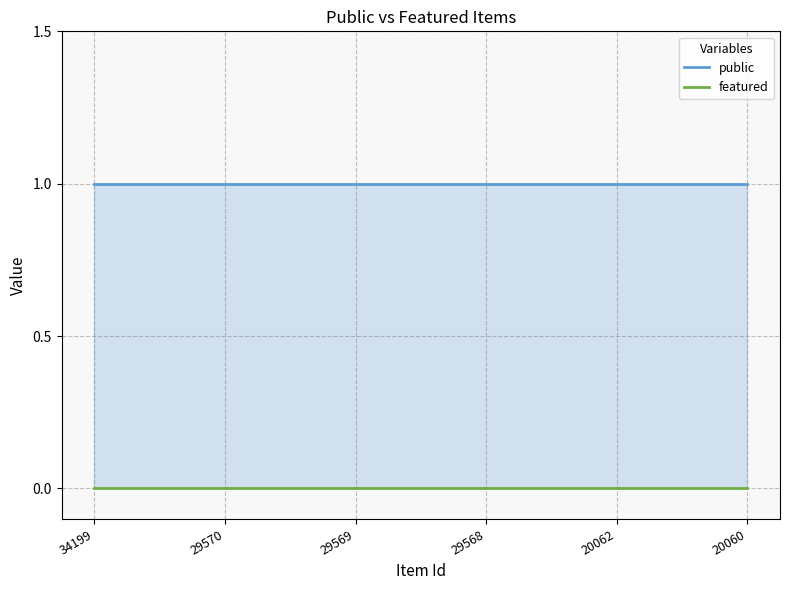

At how many categories does at least one series exceed 0?

6